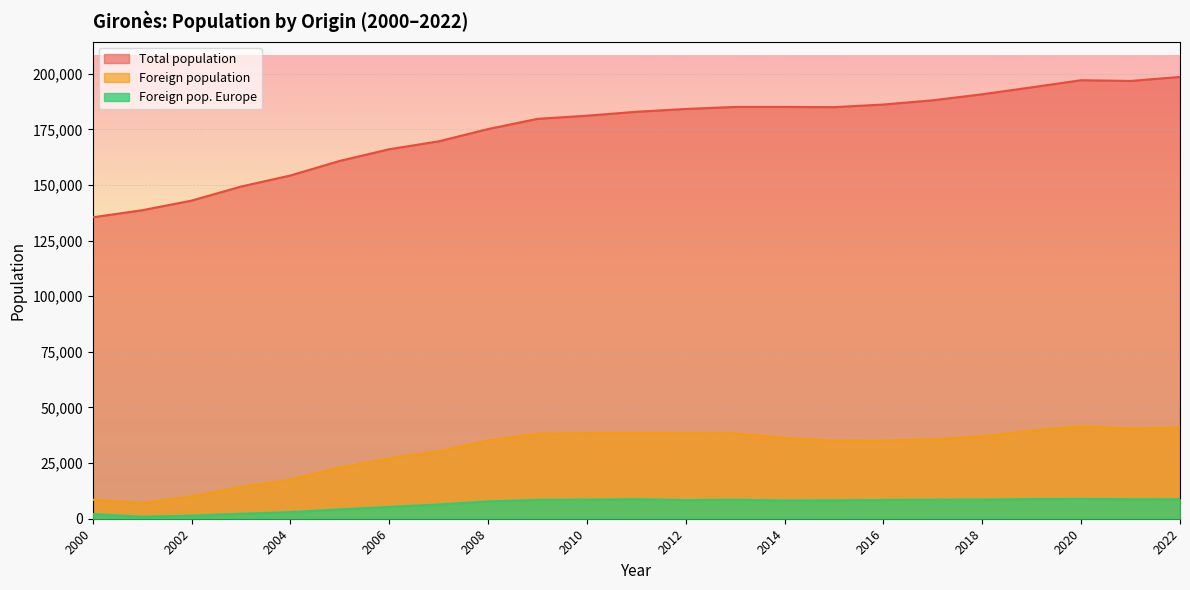

What is the maximum value shown in the chart?

198582